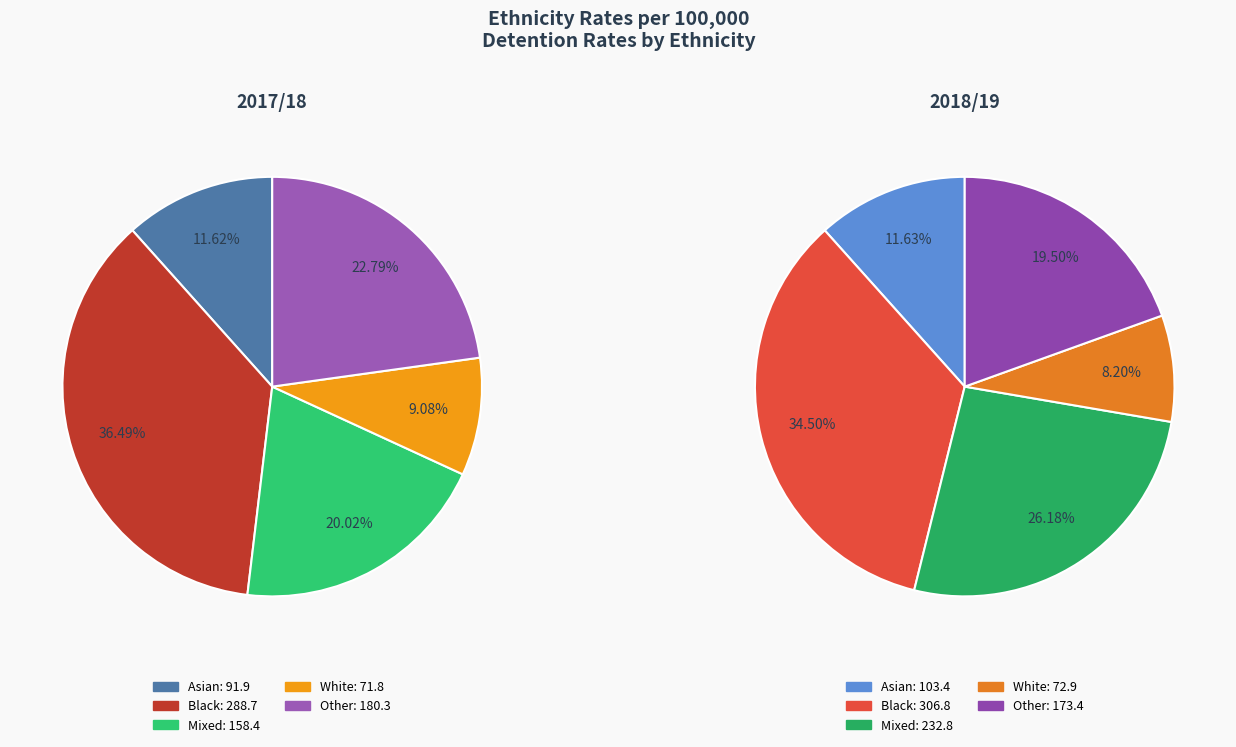

Is Asian the majority of the pie?

No